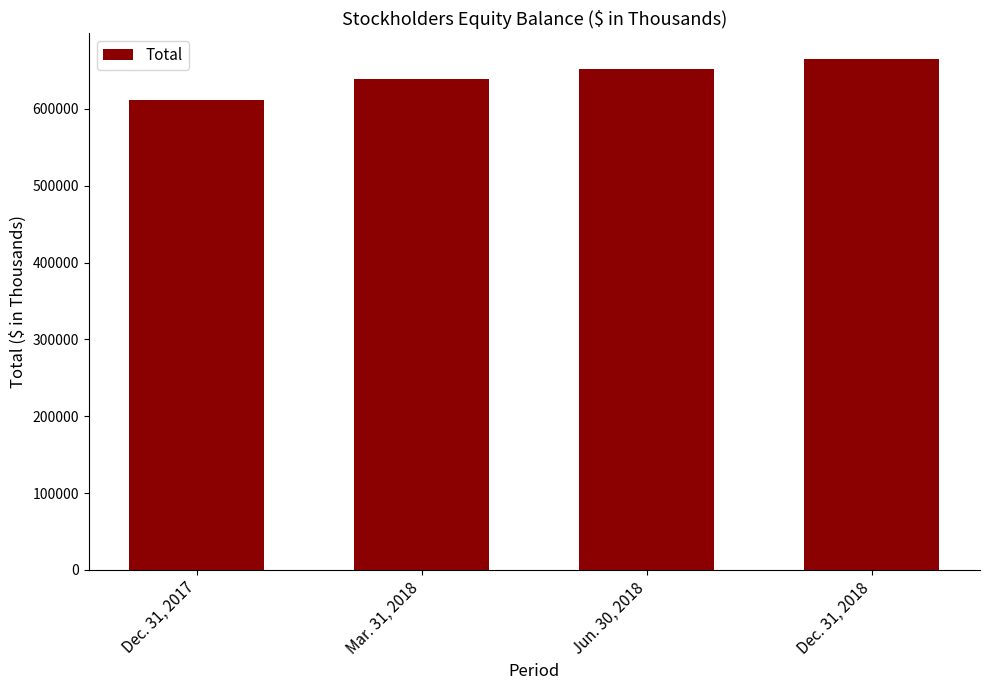

Reading left to right, what are all the values shown in this chart?

612250	638960	651587	665141